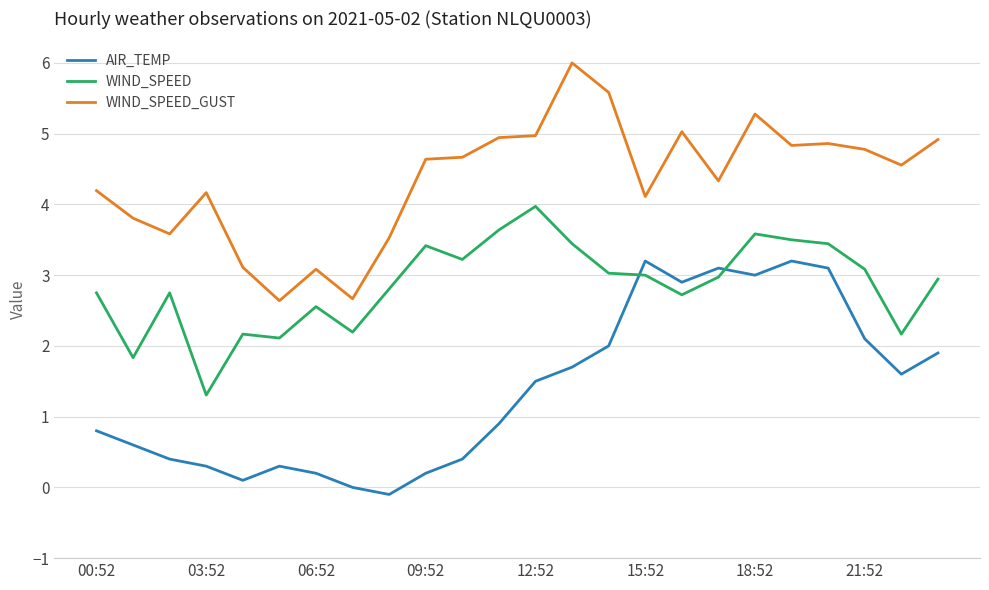

How many lines are shown in the chart?

3